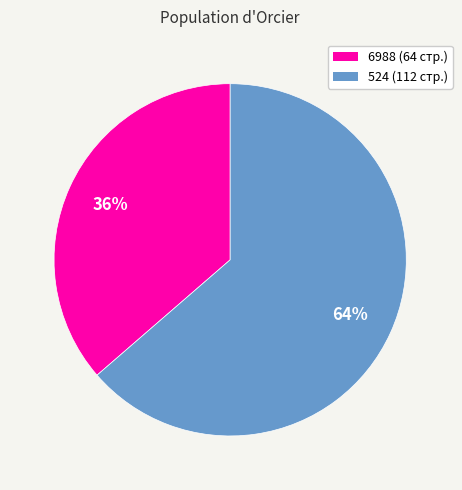

To the nearest percent, what percentage of the pie is 6988?

36%